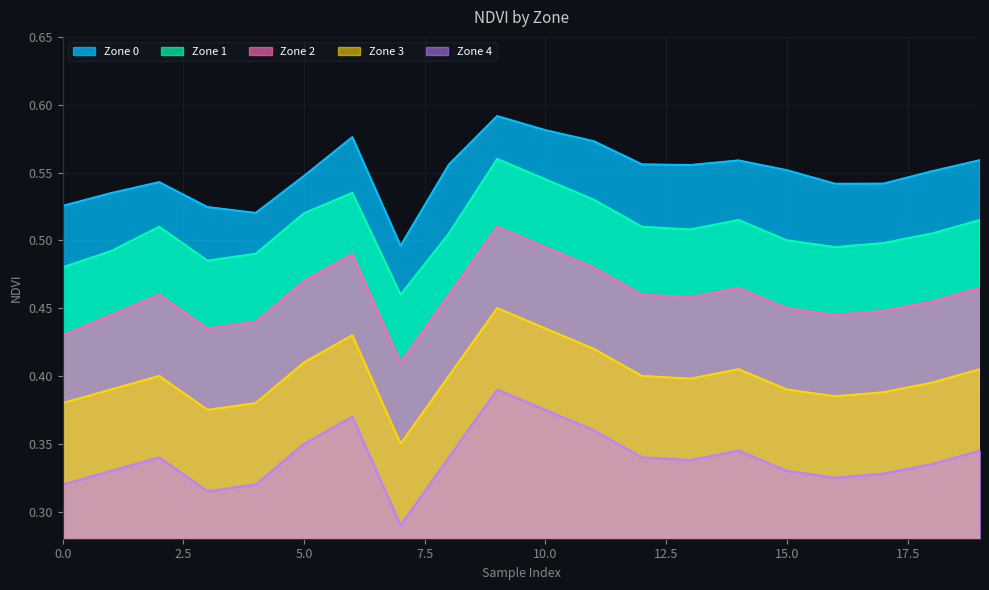

True or false: Zone 4 and Zone 3 cross at least once.

False